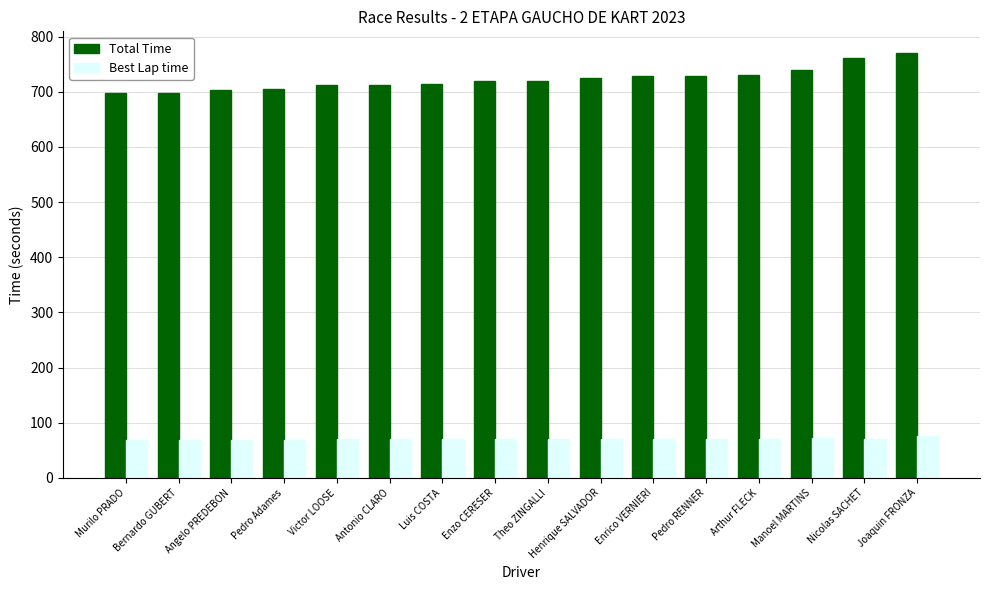

What are all the series names shown in the legend?

Total Time, Best Lap time